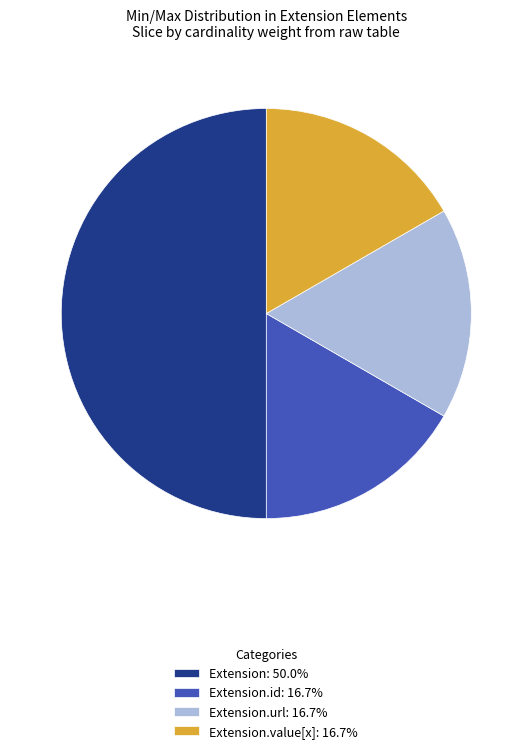

Does Extension.value[x]: 16.7% account for over 50% of the chart?

No